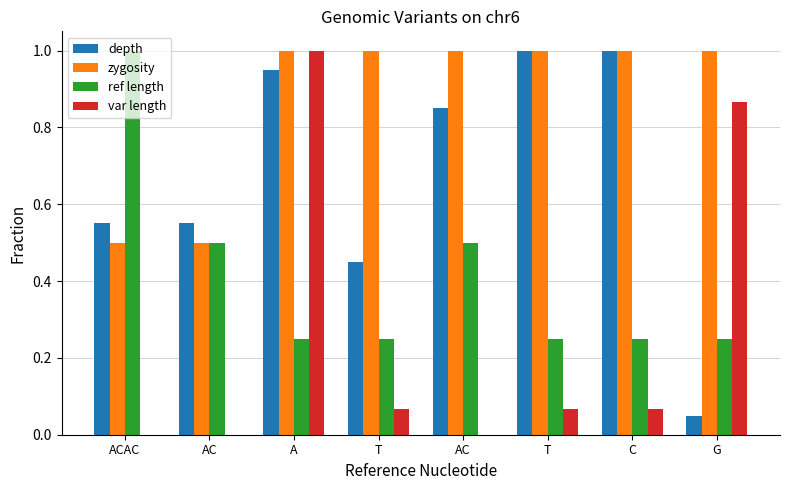

What are all the series names shown in the legend?

depth, zygosity, ref length, var length